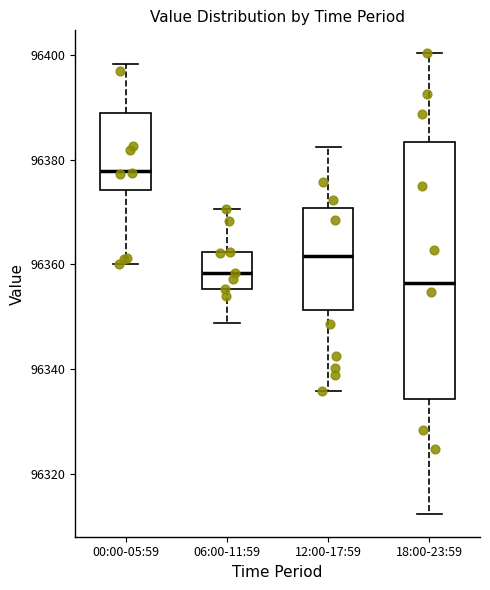

Reading left to right, read every box against the y-axis: the position of its median line, the range the box covers, and the ends of its whiskers. The values are not printed on the chart, so give them approximately, as read against the axis.

00:00-05:59: median 96378, box 96374 to 96388, whiskers 96360 to 96398
06:00-11:59: median 96358, box 96356 to 96362, whiskers 96348 to 96370
12:00-17:59: median 96362, box 96352 to 96370, whiskers 96336 to 96382
18:00-23:59: median 96356, box 96334 to 96384, whiskers 96312 to 96400